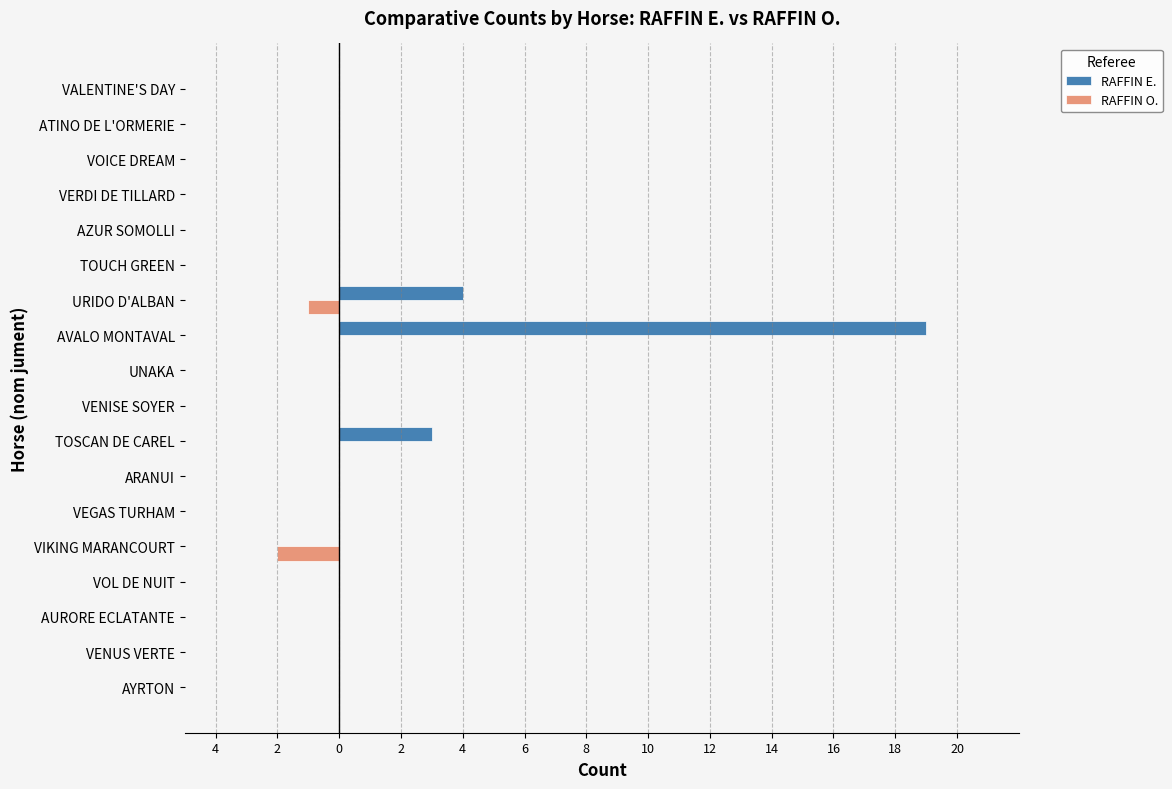

Which series has the largest range (max minus min)?

RAFFIN E.